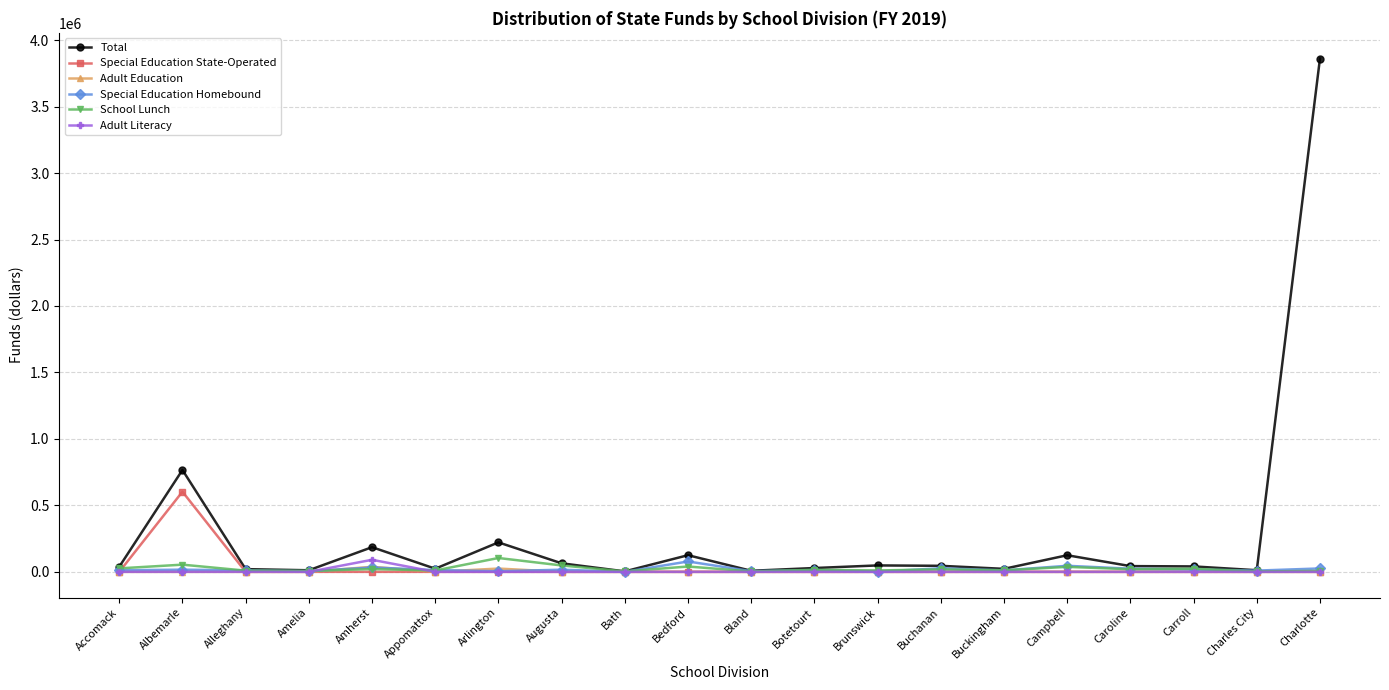

Which series has the largest range (max minus min)?

Total